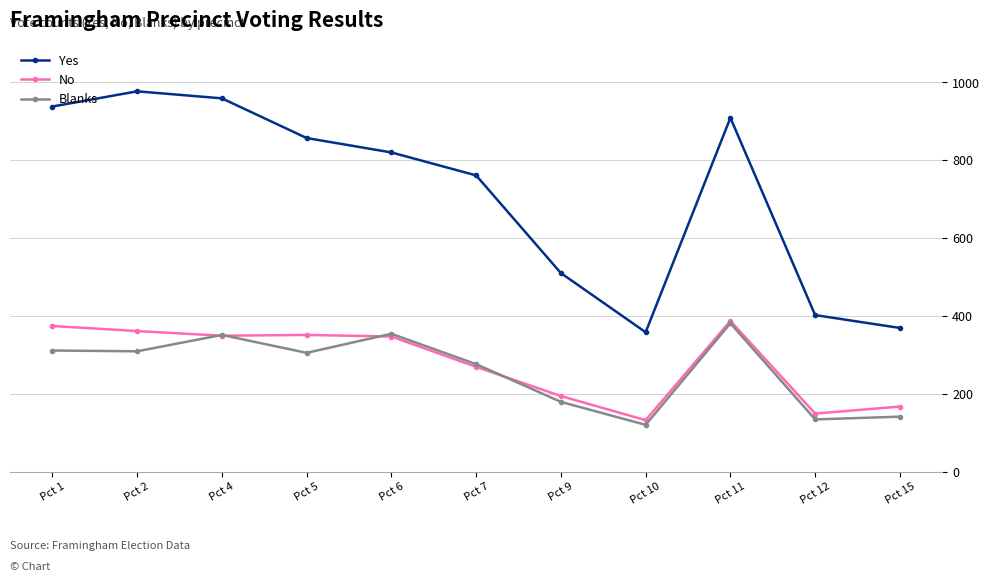

Count the number of data series in this chart.

3